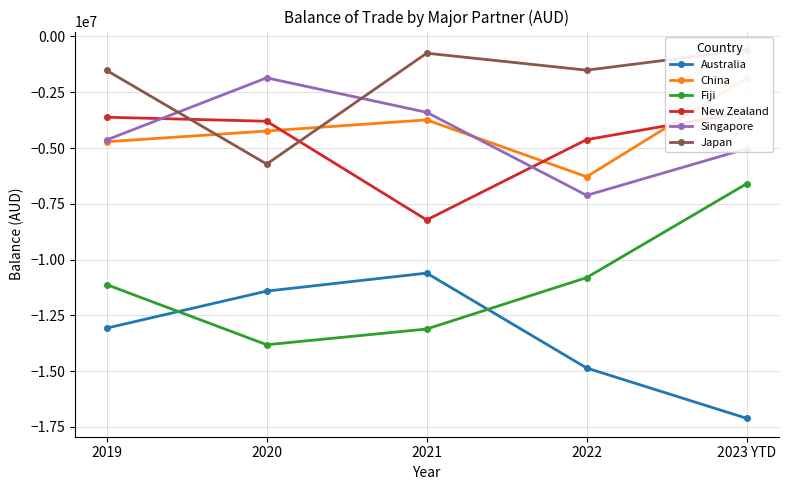

What is the smallest value displayed?

-17114989.5